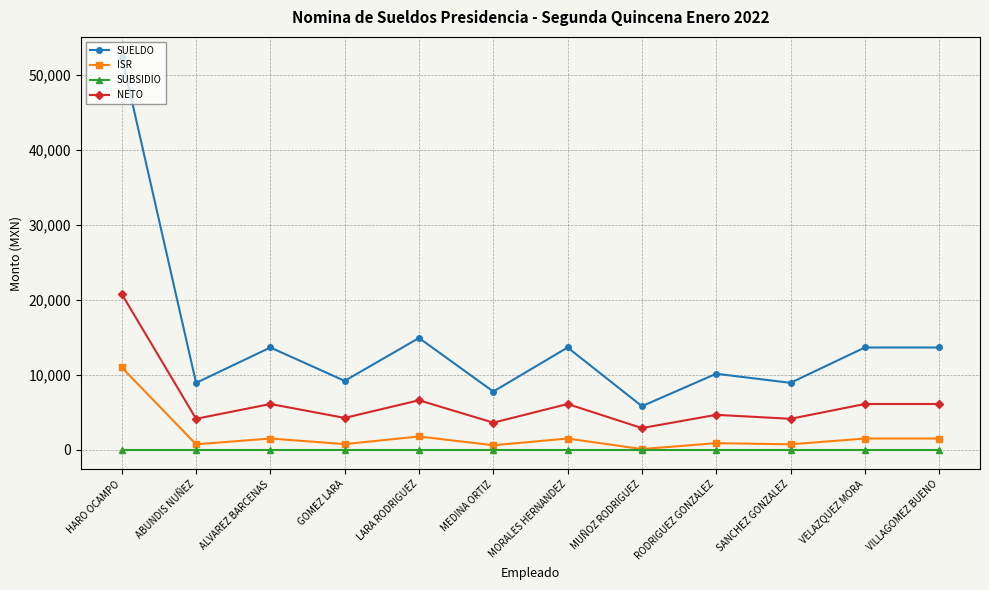

What is the spread (max minus min) of values at LARA RODRIGUEZ?

14886.2